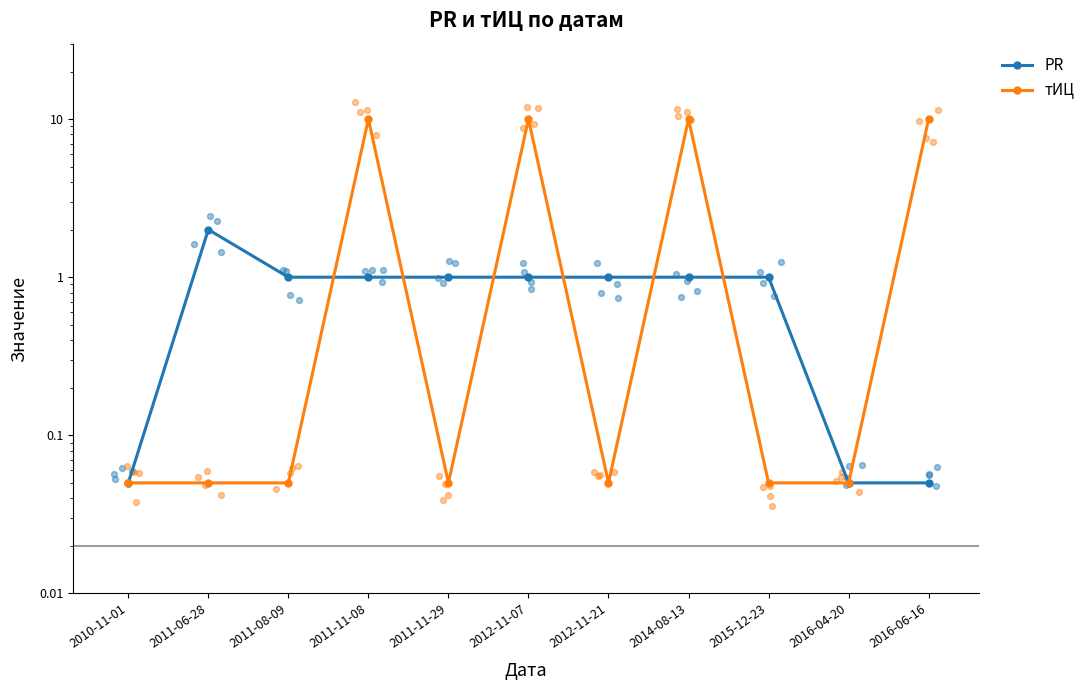

Which series reaches the maximum Y coordinate?

тИЦ